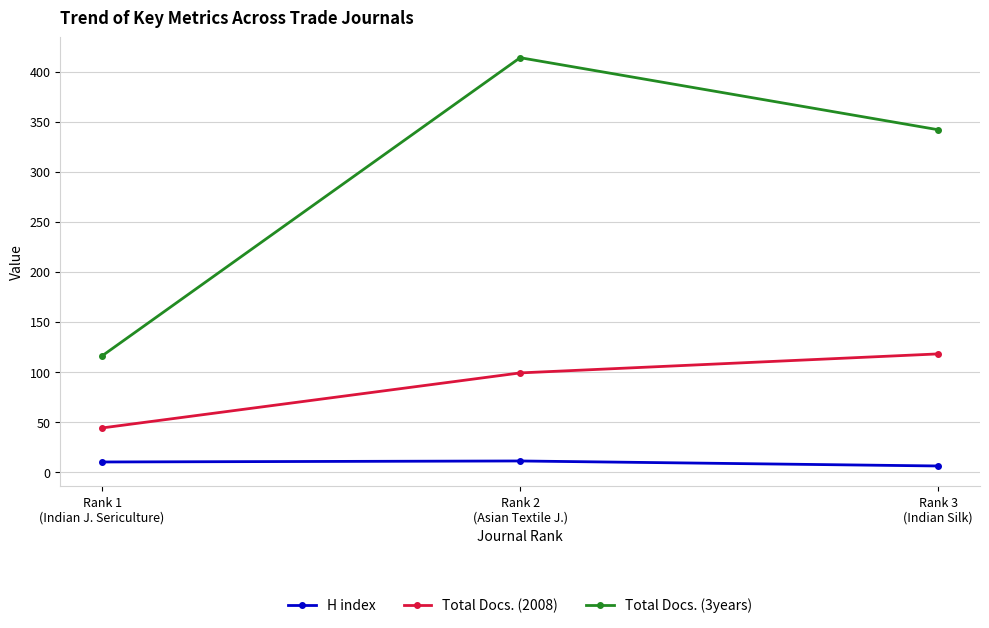

Which category has the lowest value in the H index series?

Rank 3
(Indian Silk)